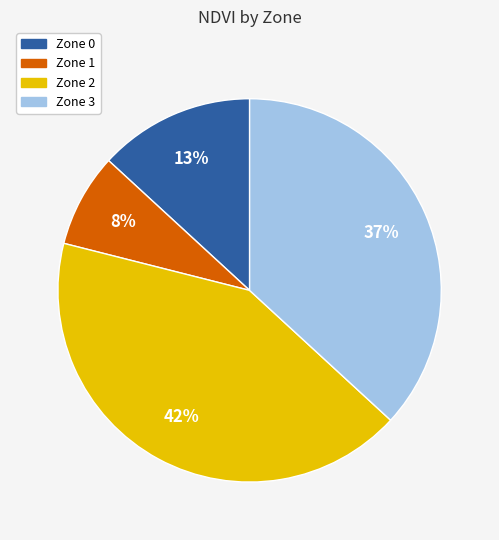

To the nearest percent, what portion does Zone 3 represent?

37%